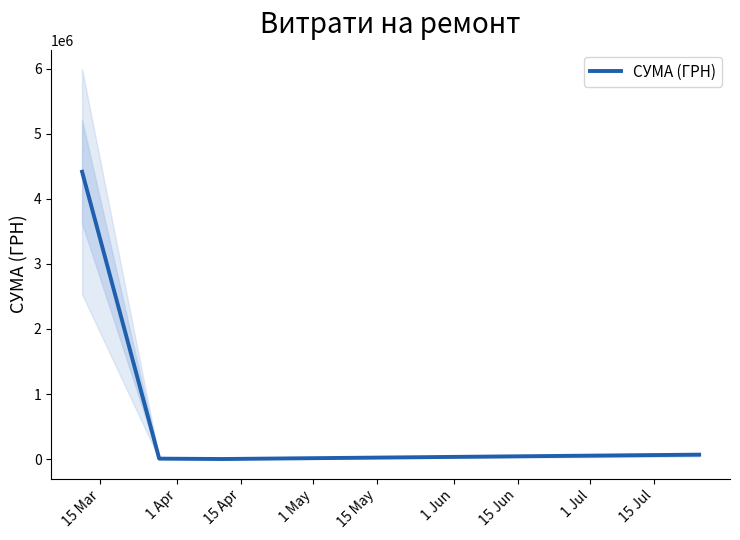

What is the highest value of the СУМА (ГРН) series?

4414441.0